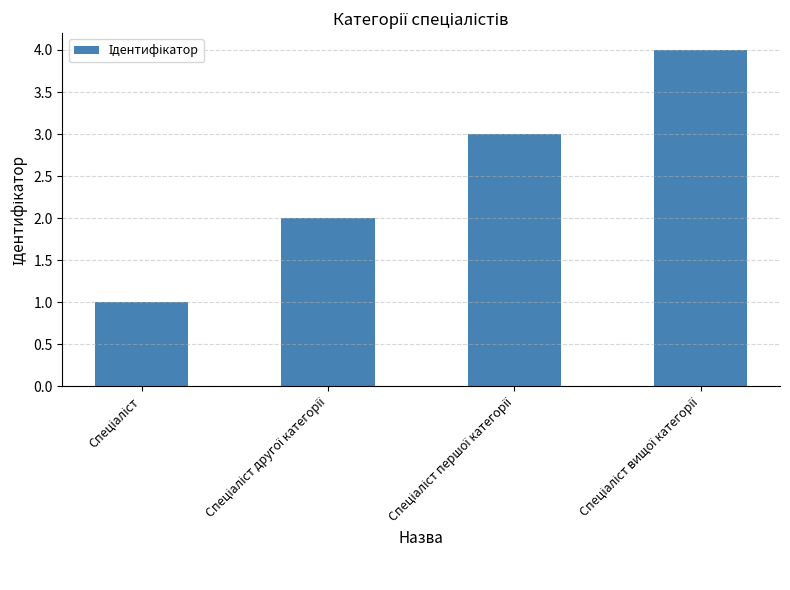

What is the sum of all values?

10